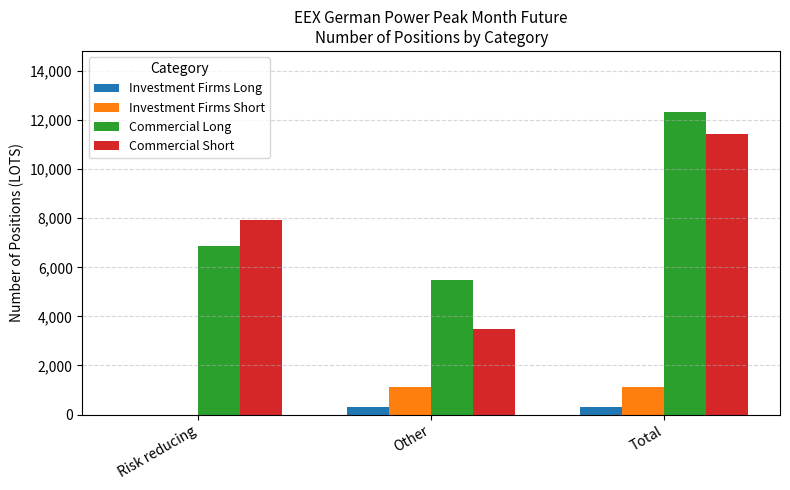

True or false: Investment Firms Short has a value of 1143 at Other.

True